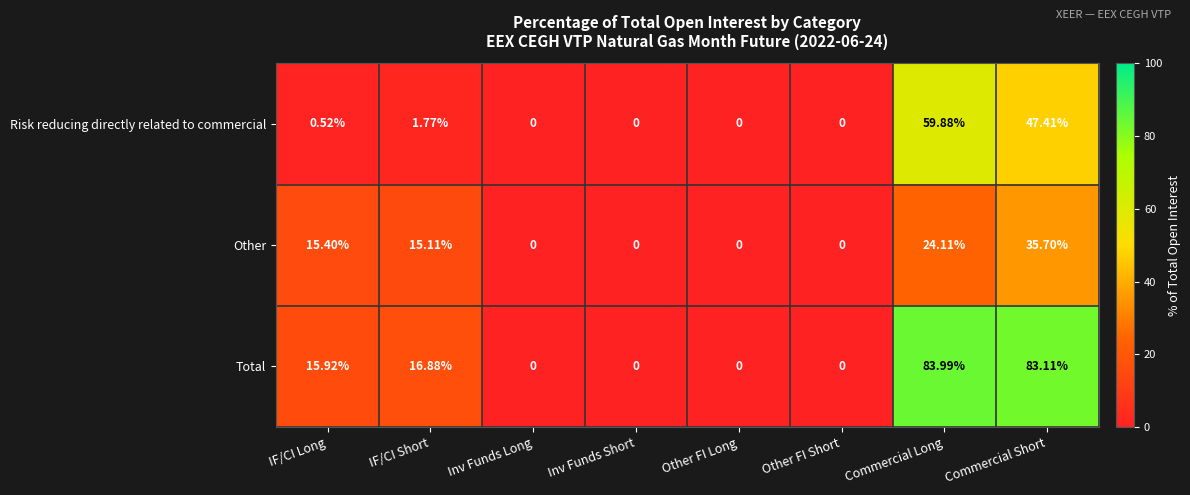

At which label is Risk reducing directly related to commercial closest to 29?

Commercial Short